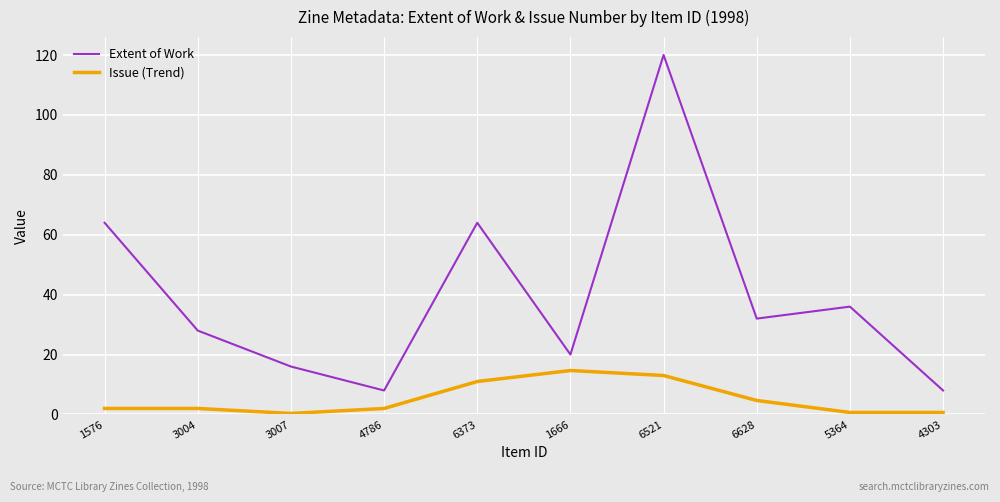

Rank the series at 1576 from highest to lowest value.

Extent of Work, Issue (Trend)